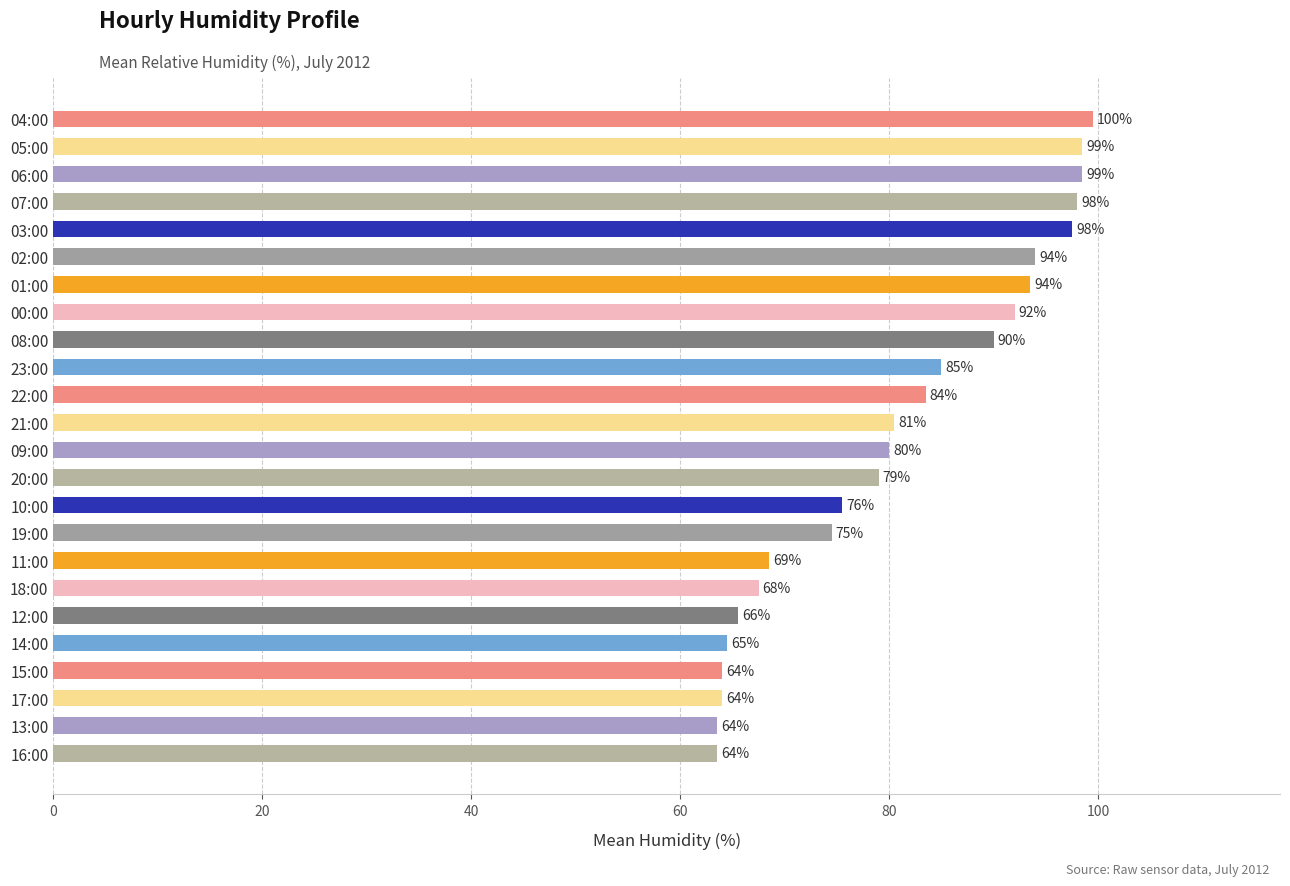

Which category has the highest value across all series?

04:00